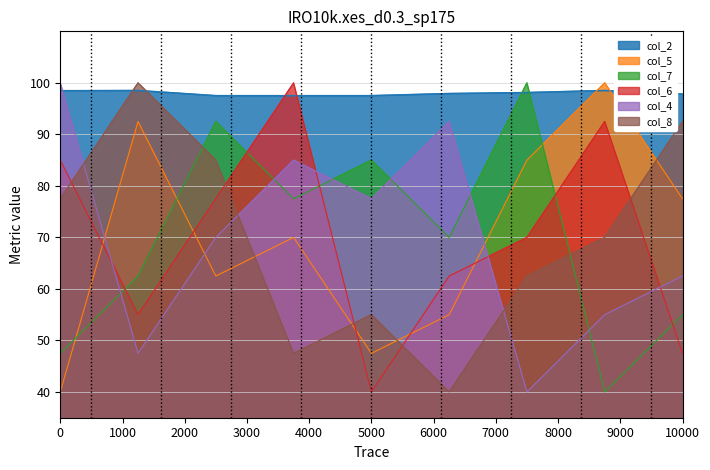

True or false: col_6 and col_4 cross at least once.

True